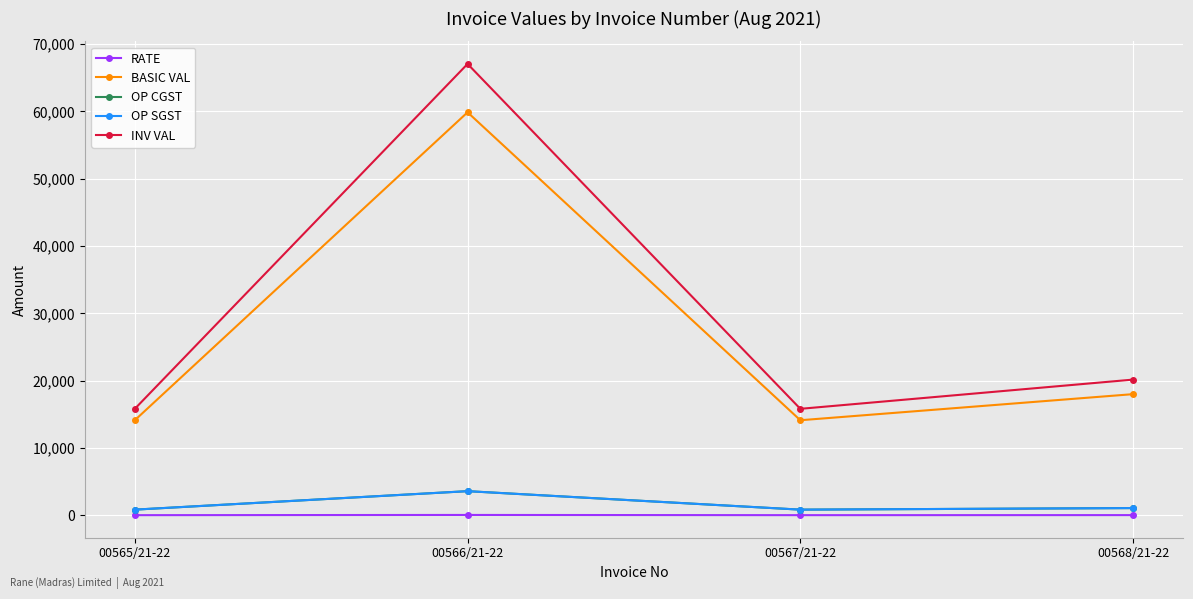

Reading right to left, extract all data points from this chart.

RATE: 36.0	28.2	59.9	28.2
BASIC VAL: 18000.0	14125.0	59860.0	14125.0
OP CGST: 1080.0	847.5	3591.6	847.5
OP SGST: 1080.0	847.5	3591.6	847.5
INV VAL: 20160.0	15820.0	67043.2	15820.0